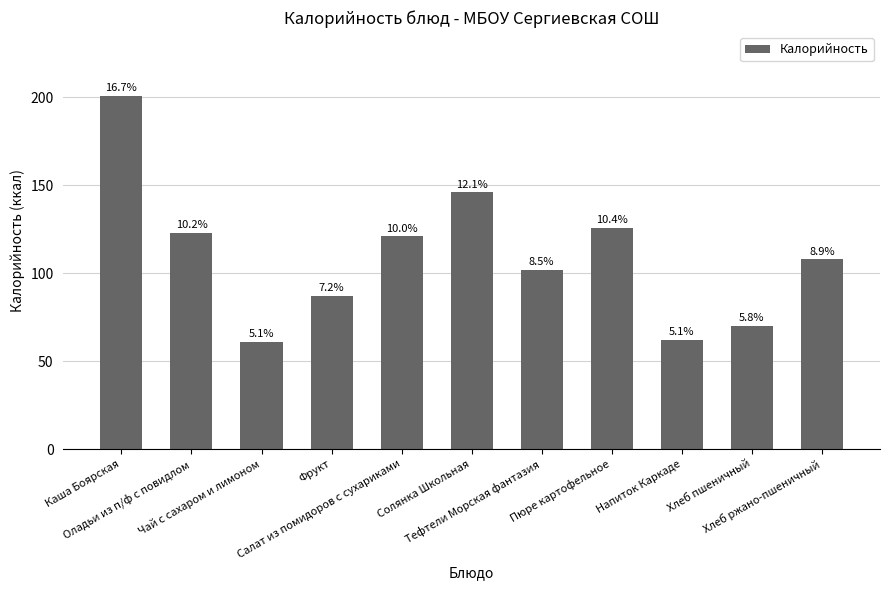

What is the minimum value shown in the chart?

61